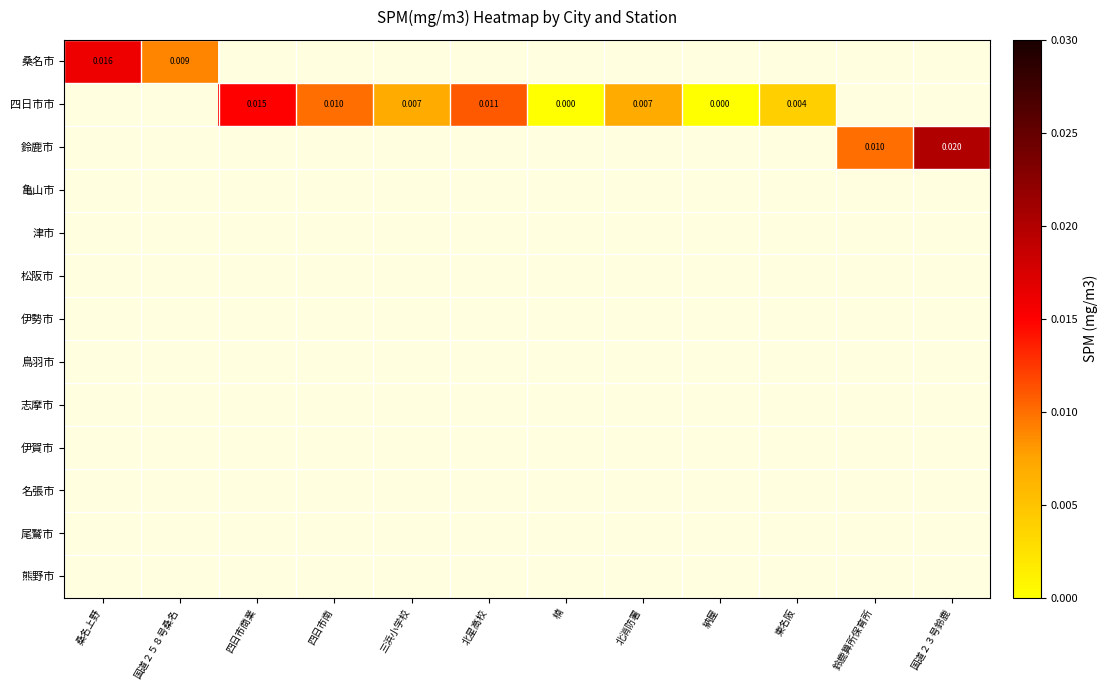

How many distinct data groups are displayed?

13